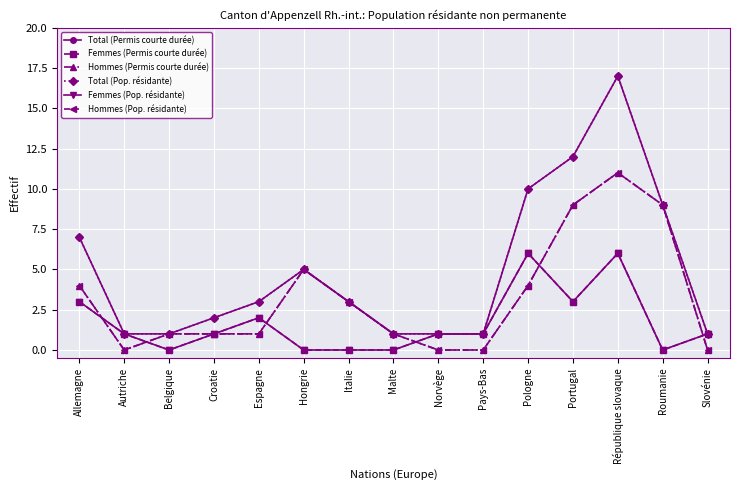

True or false: Total (Permis courte durée) has a value of 5 at Roumanie.

False